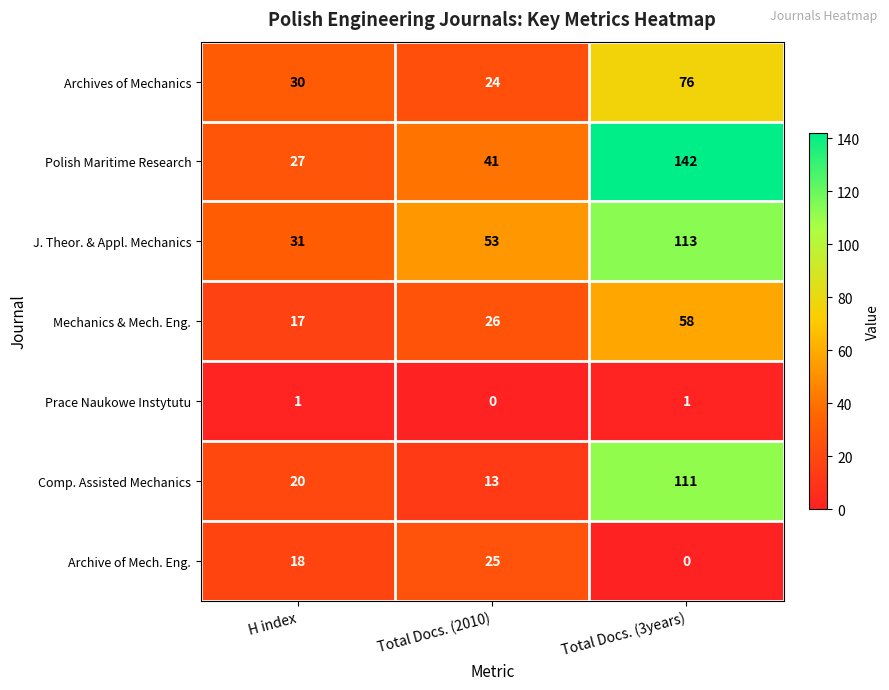

Reading left to right, transcribe all the data shown in this chart.

Archives of Mechanics: 30	24	76
Polish Maritime Research: 27	41	142
J. Theor. & Appl. Mechanics: 31	53	113
Mechanics & Mech. Eng.: 17	26	58
Prace Naukowe Instytutu: 1	0	1
Comp. Assisted Mechanics: 20	13	111
Archive of Mech. Eng.: 18	25	0